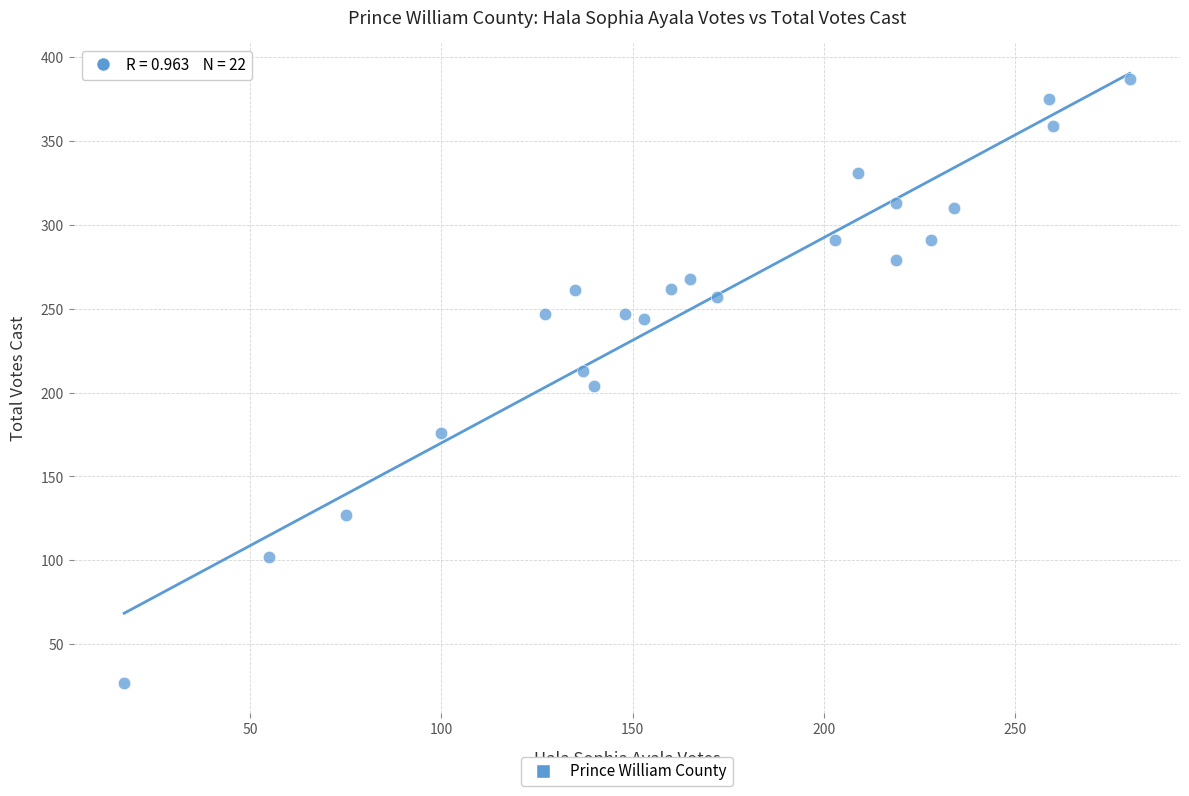

What is the range of X values (max minus min)?

263